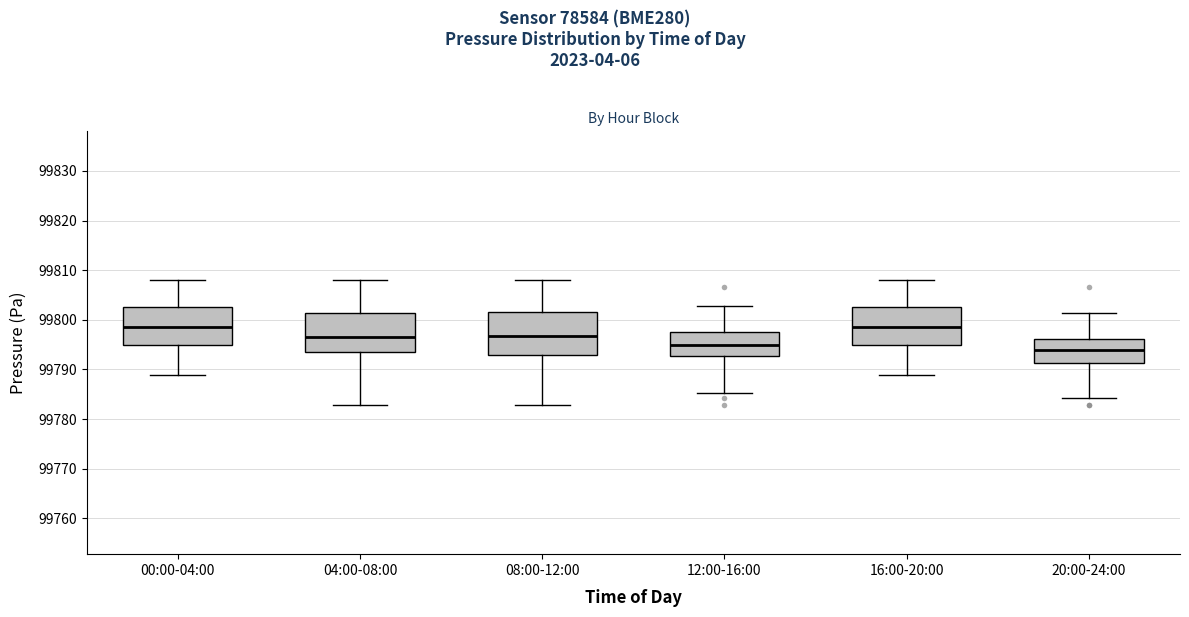

Where does the median line of the box for 20:00-24:00 sit on the y-axis? The values are not printed on the chart, so give them approximately, as read against the axis.

99794